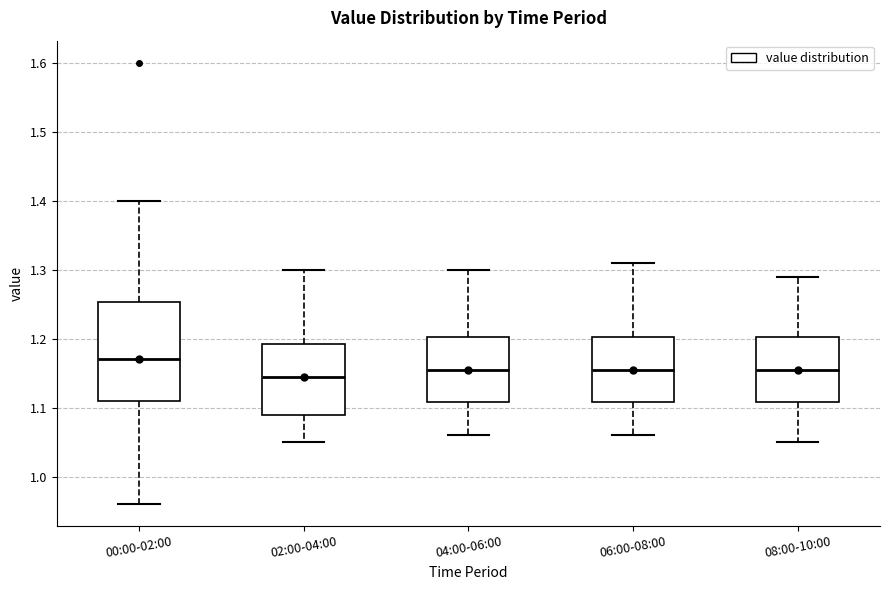

Reading left to right, transcribe this box plot: for each box, give where its median line is, the range the box spans, and where its two whiskers end, as read against the y-axis. The values are not printed on the chart, so give them approximately, as read against the axis.

00:00-02:00: median 1.17, box 1.11 to 1.25, whiskers 0.96 to 1.40
02:00-04:00: median 1.15, box 1.09 to 1.19, whiskers 1.05 to 1.30
04:00-06:00: median 1.16, box 1.11 to 1.20, whiskers 1.06 to 1.30
06:00-08:00: median 1.16, box 1.11 to 1.20, whiskers 1.06 to 1.31
08:00-10:00: median 1.16, box 1.11 to 1.20, whiskers 1.05 to 1.29